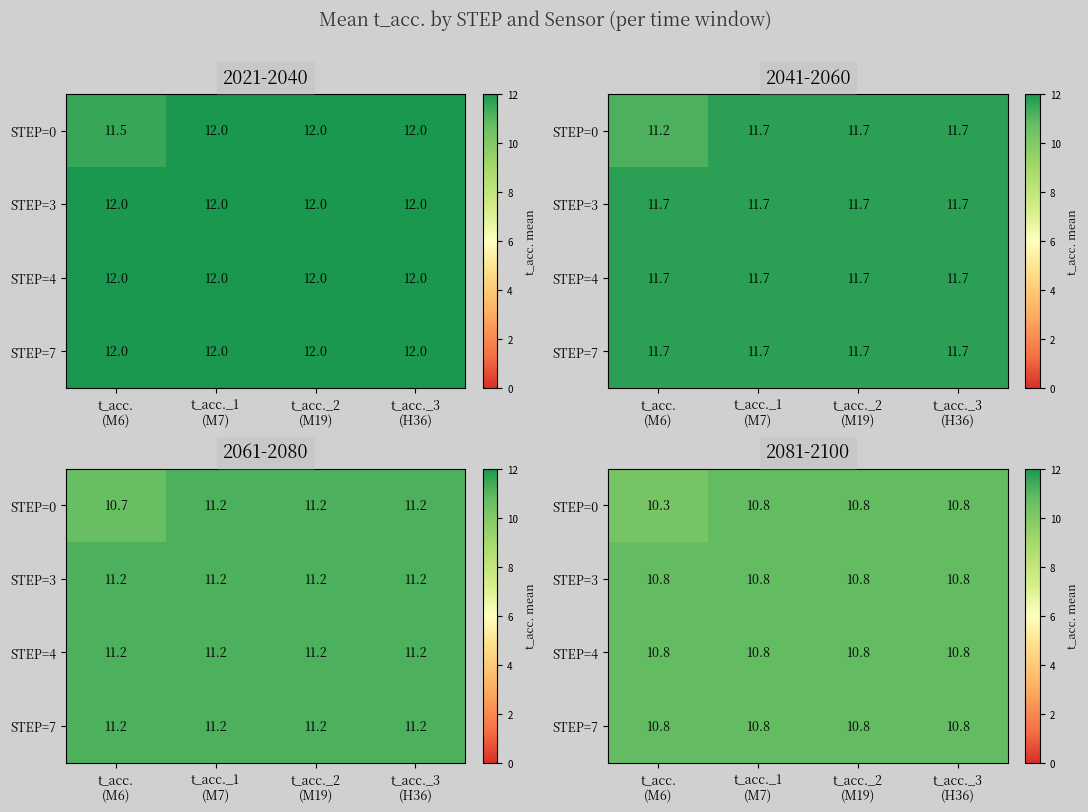

Rank the series at t_acc._3 (H36) from highest to lowest value.

STEP=0, STEP=3, STEP=4, STEP=7